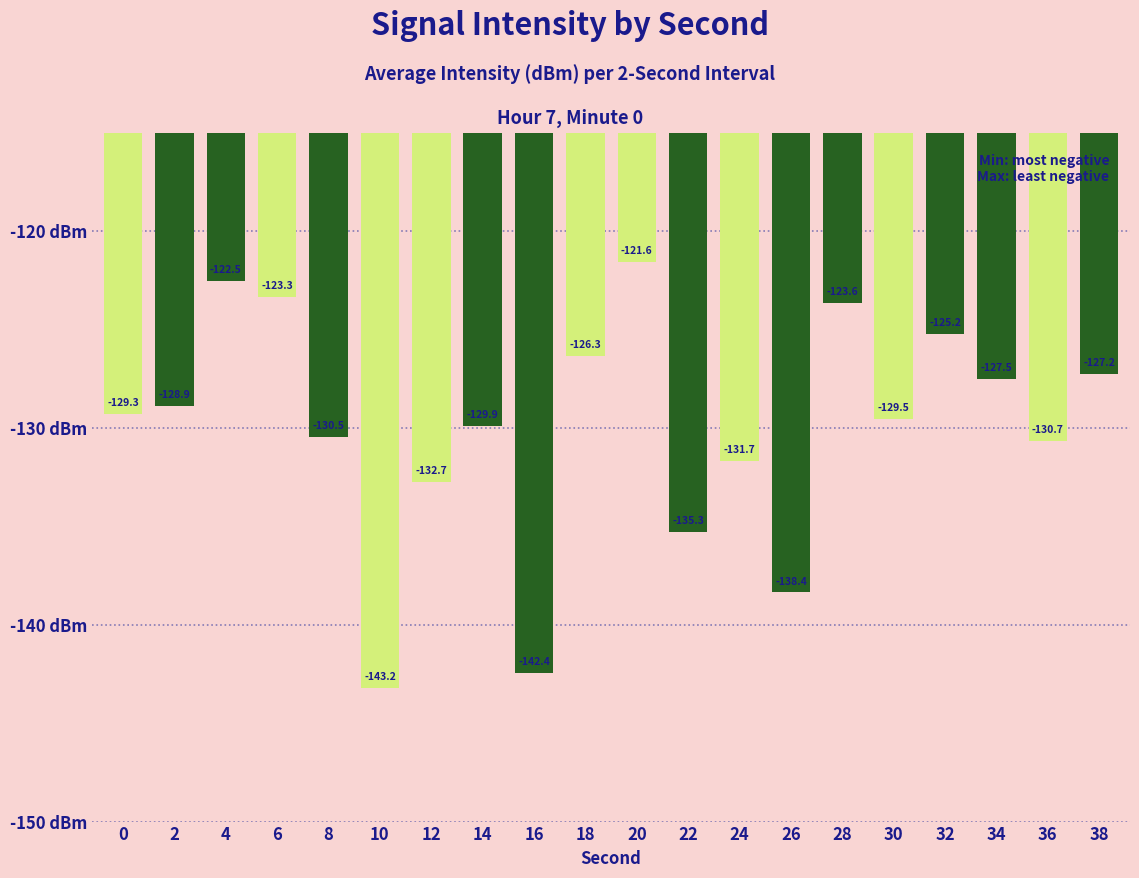

What is the value of the 11th bar from the left?

-121.6